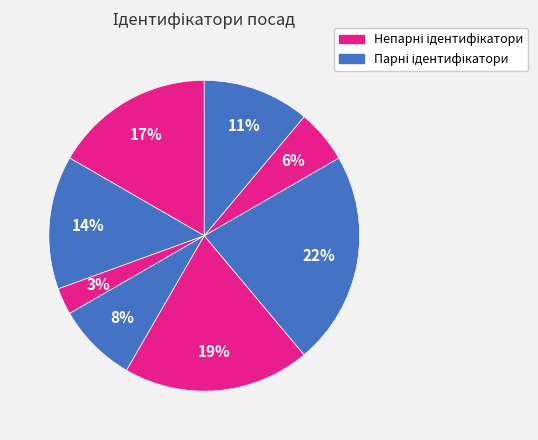

How many slices are in this pie chart?

8